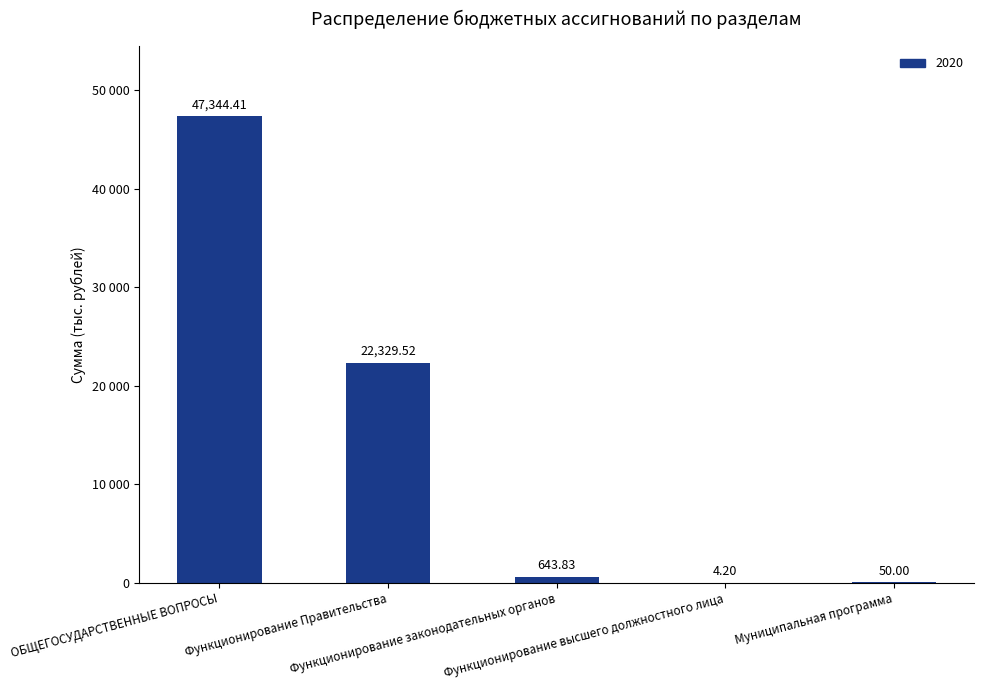

Rank the categories by value from highest to lowest.

ОБЩЕГОСУДАРСТВЕННЫЕ ВОПРОСЫ, Функционирование Правительства, Функционирование законодательных органов, Муниципальная программа, Функционирование высшего должностного лица